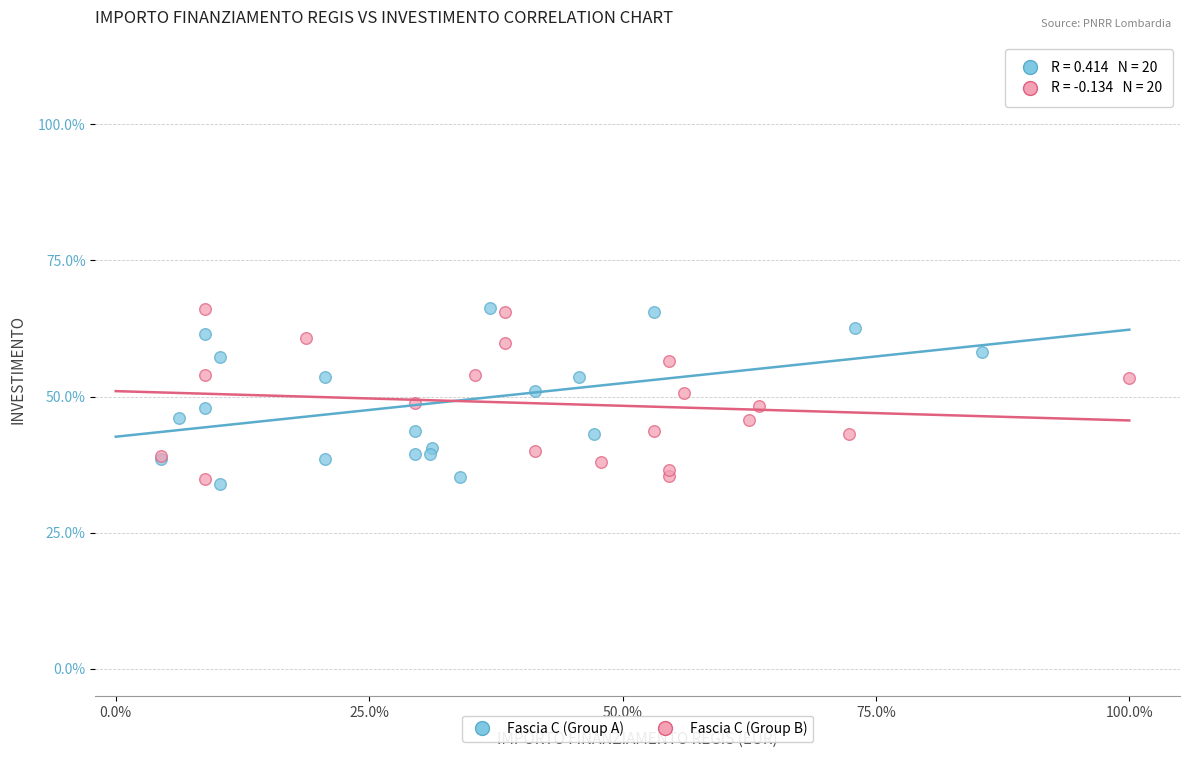

What are all the series names shown in the legend?

Fascia C (Group A), Fascia C (Group B)